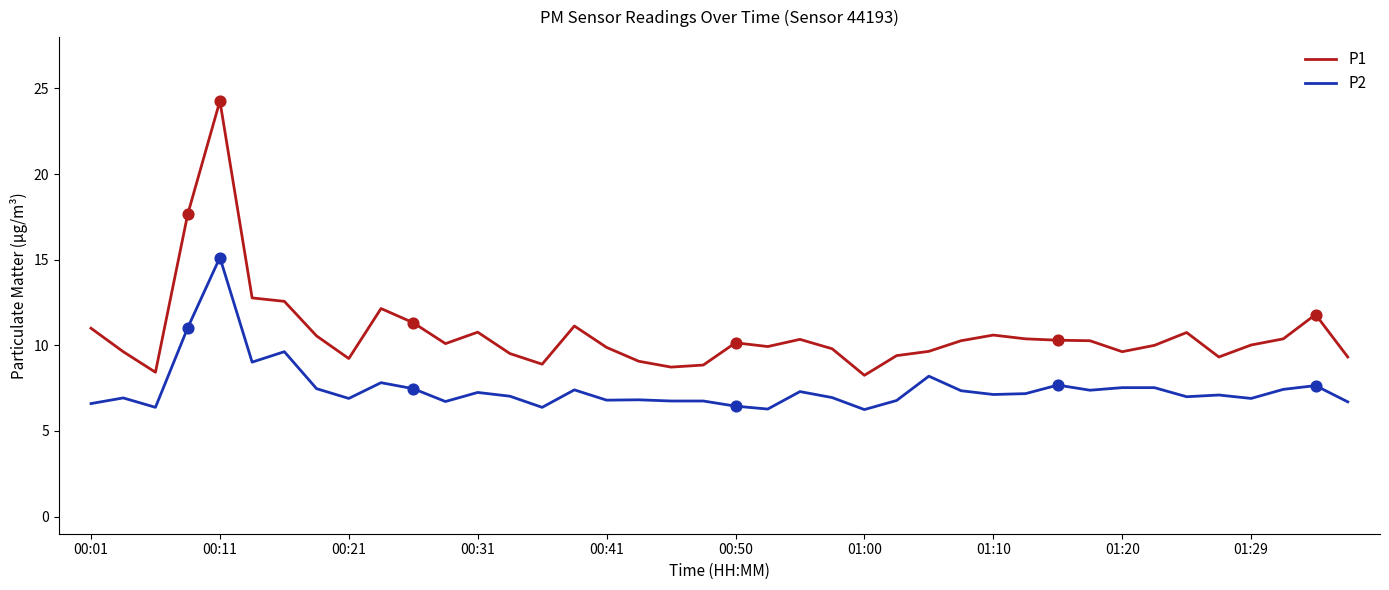

Which series has the largest total across all categories?

P1